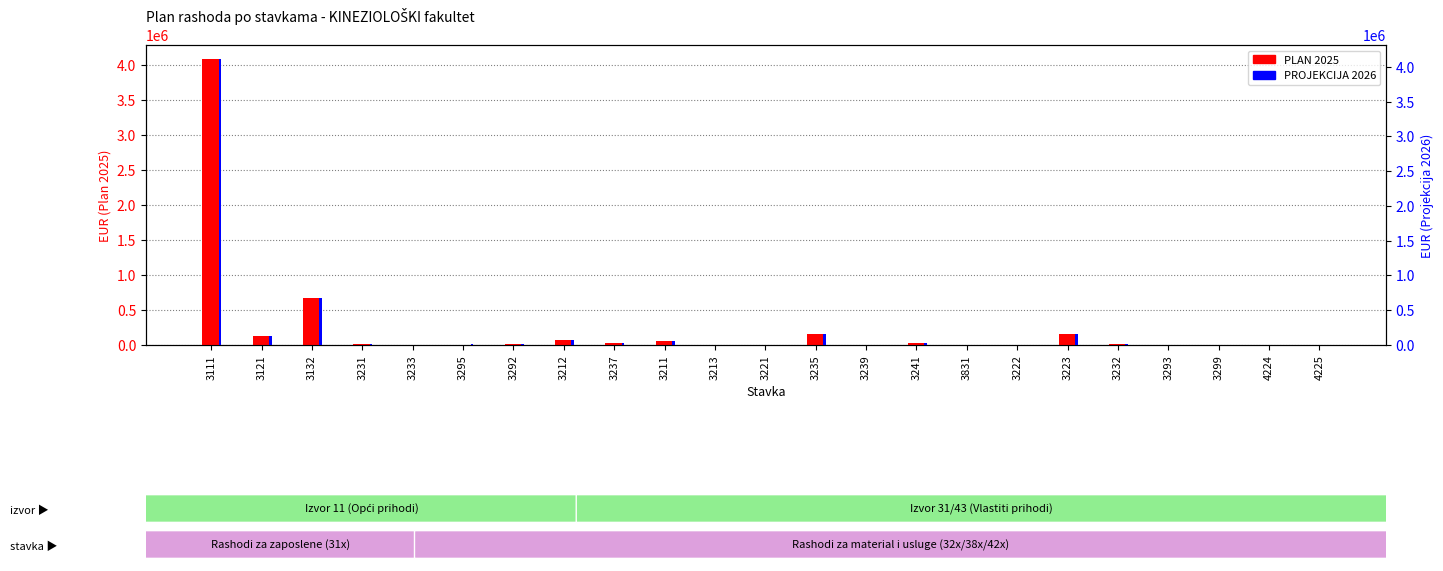

What is the label of the 19th bar from the right?

3233